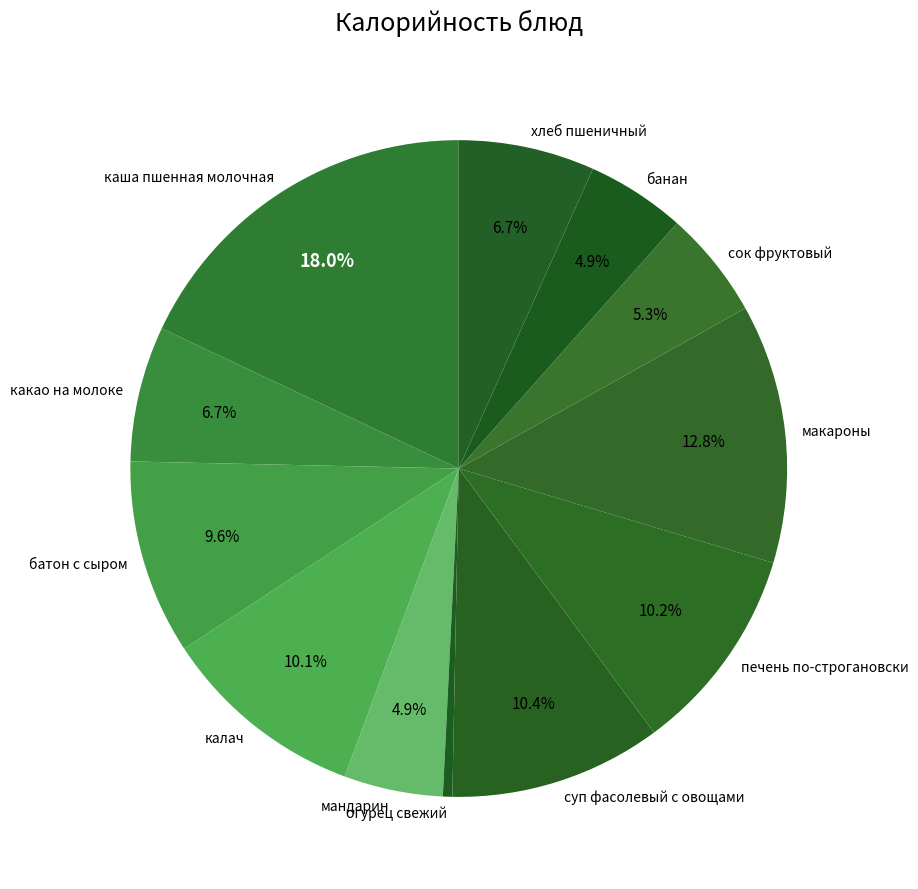

Count the number of slices in the pie.

12